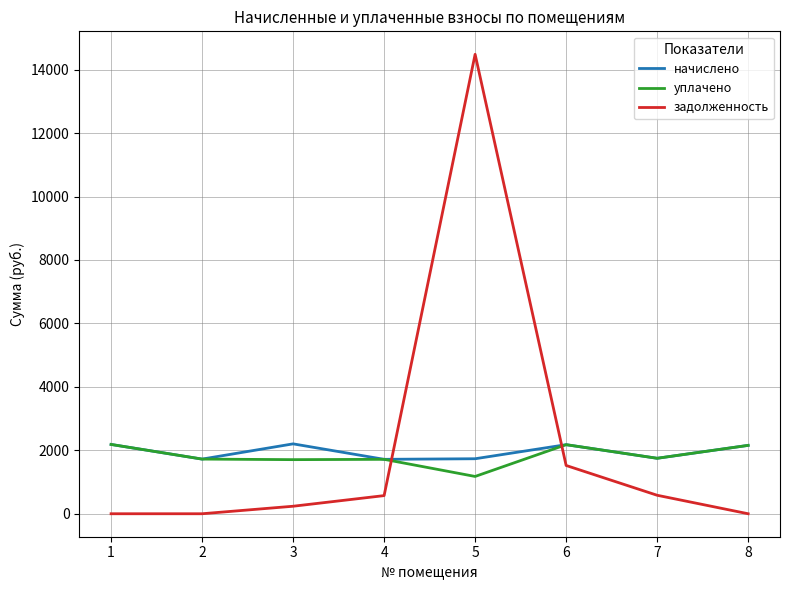

Between which two adjacent categories do задолженность and уплачено first intersect?

4 and 5